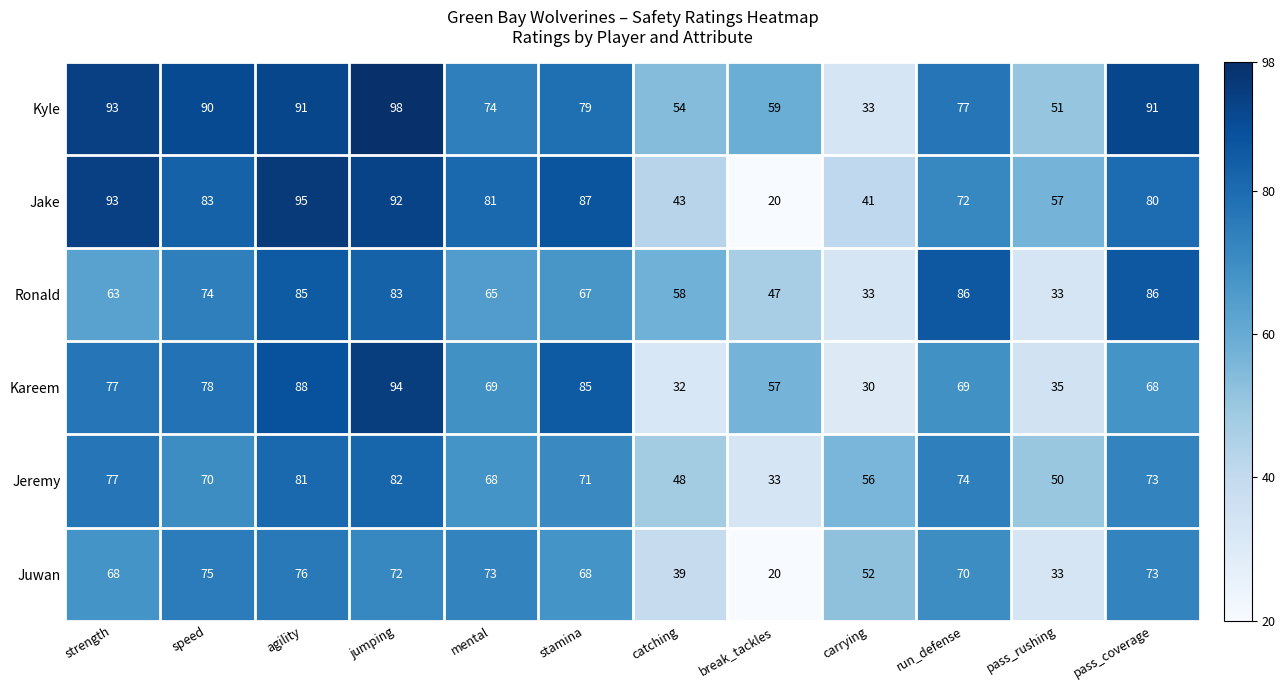

What is the difference between the maximum and minimum values in the Kyle series?

65